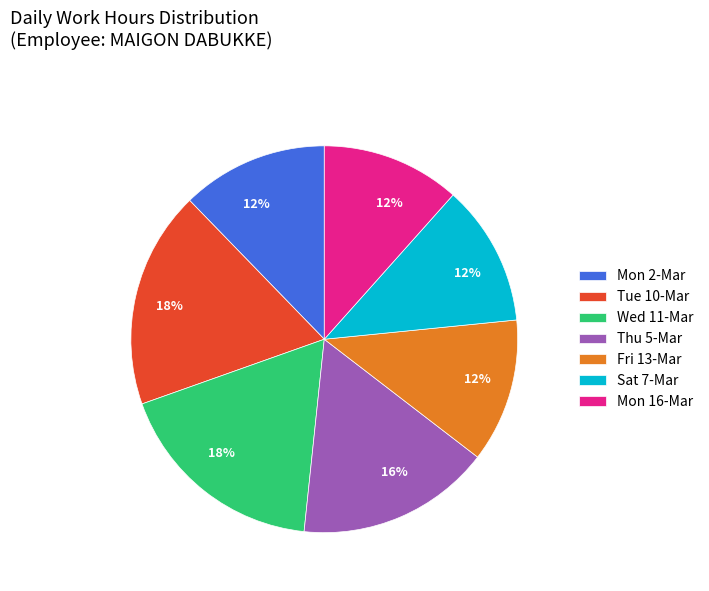

Is there any slice that represents more than half of the pie?

No